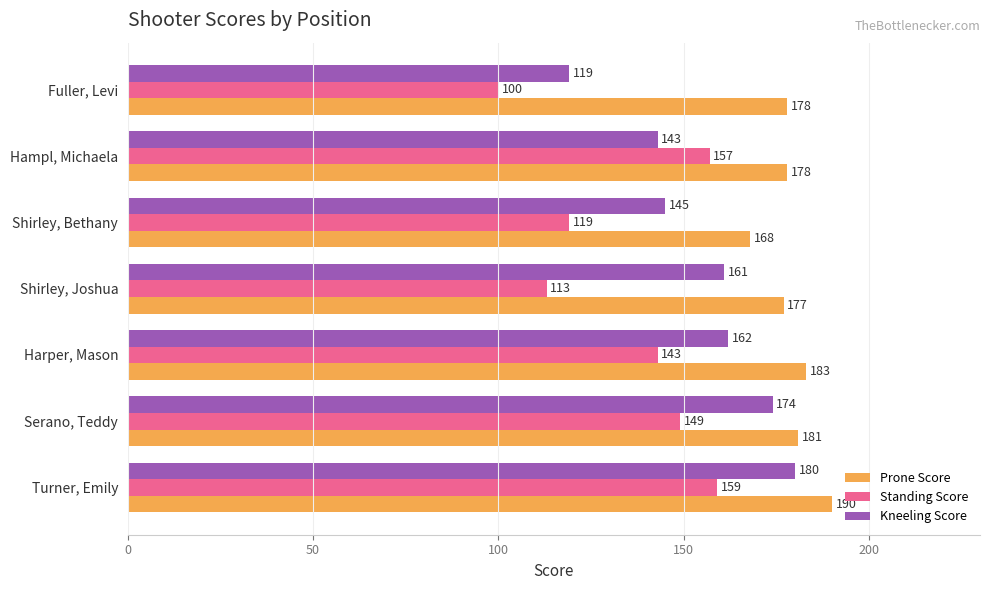

List the series in order of their overall mean, highest first.

Prone Score, Kneeling Score, Standing Score